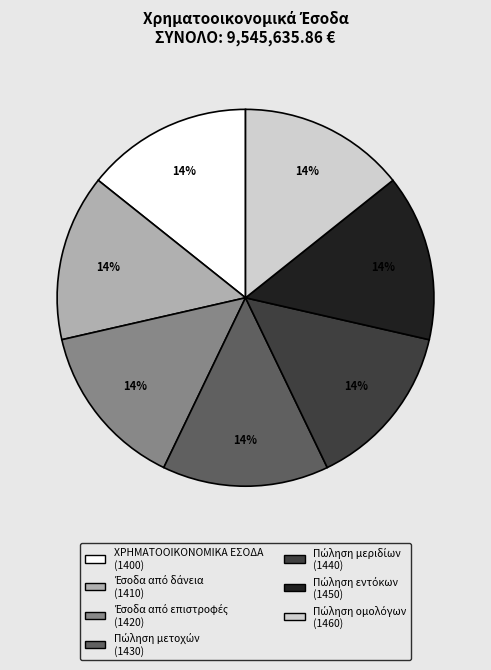

To the nearest percent, what is the average slice percentage?

14%